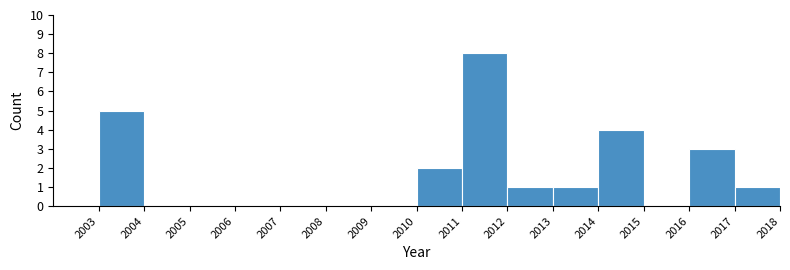

Which range on the x-axis has the tallest bar?

2011 to 2012